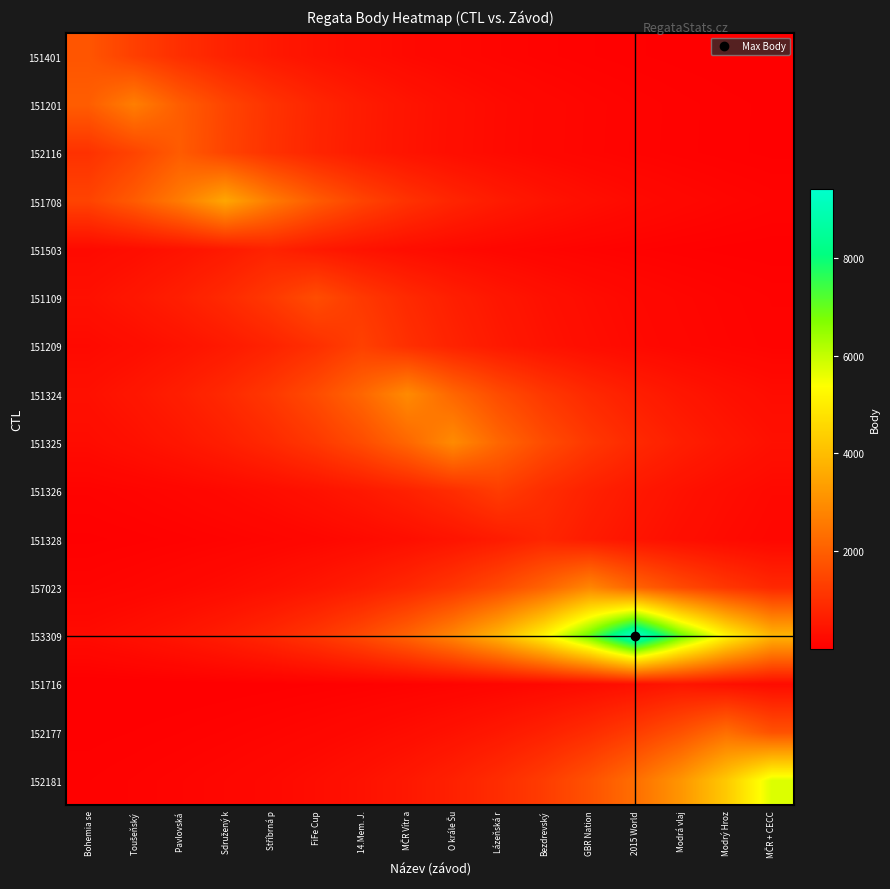

Rank the series at MČR Vítr a from highest to lowest value.

151324, 151325, 153309, 151708, 151209, 151109, 157023, 151326, 152181, 151201, 152116, 151328, 151503, 152177, 151401, 151716